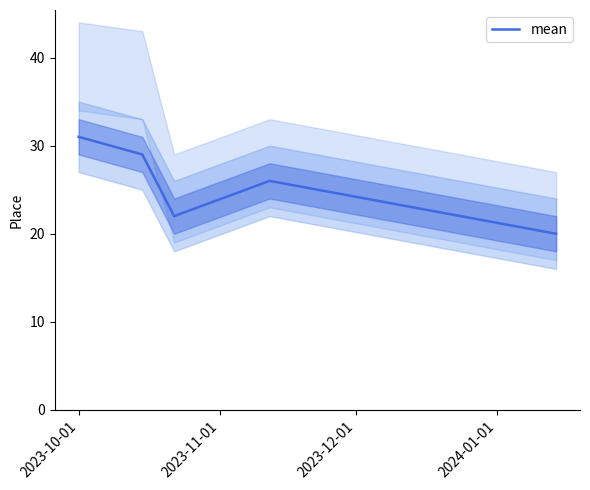

What is the sum of all values?

128